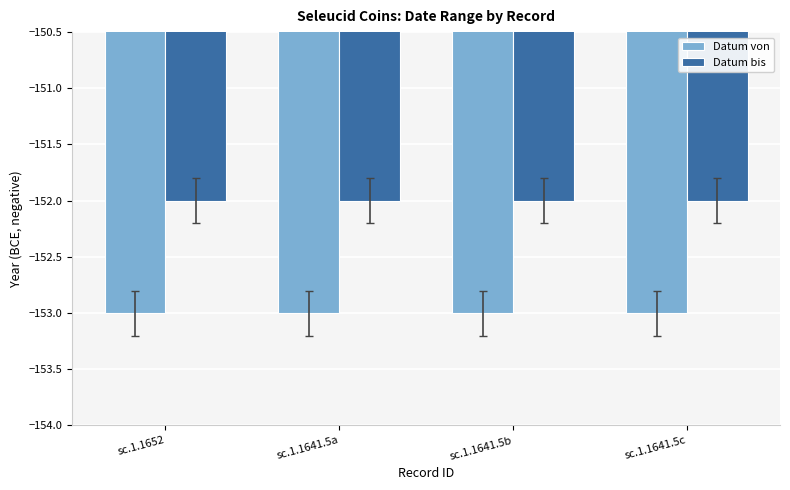

How many groups of bars are there?

4